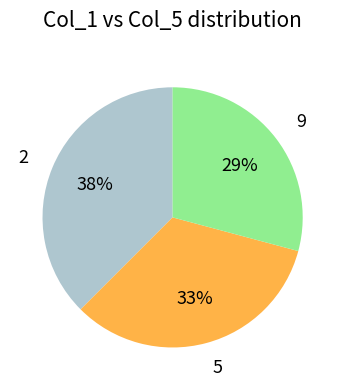

What is the largest slice in the pie chart?

2